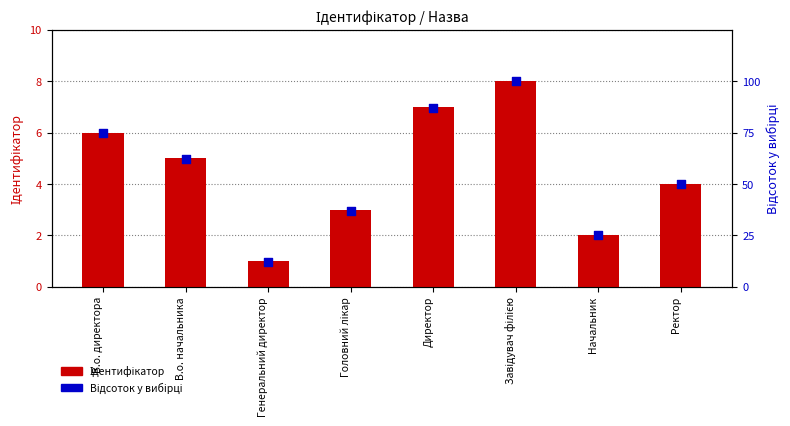

At which category is the sum across all series the highest?

Завідувач філією